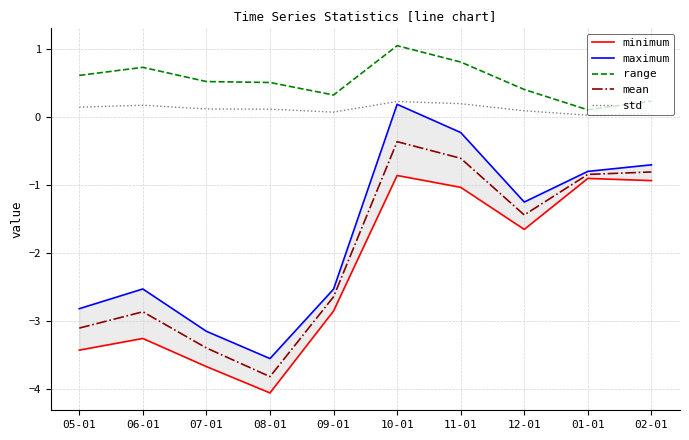

What is the label of the 5th point from the right?

10-01